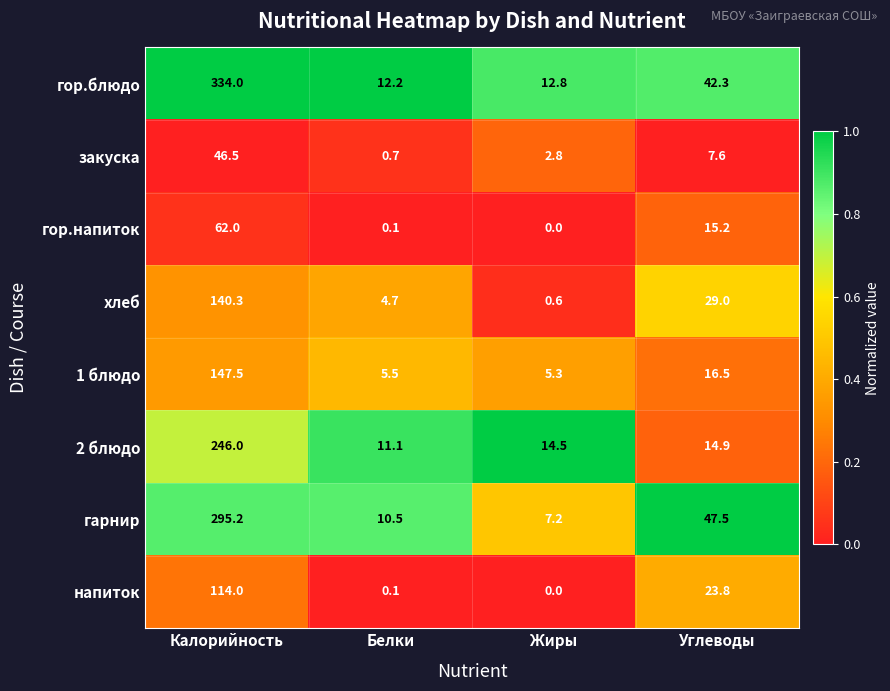

What is the sum of the 2 блюдо values at Углеводы and Жиры?

29.4